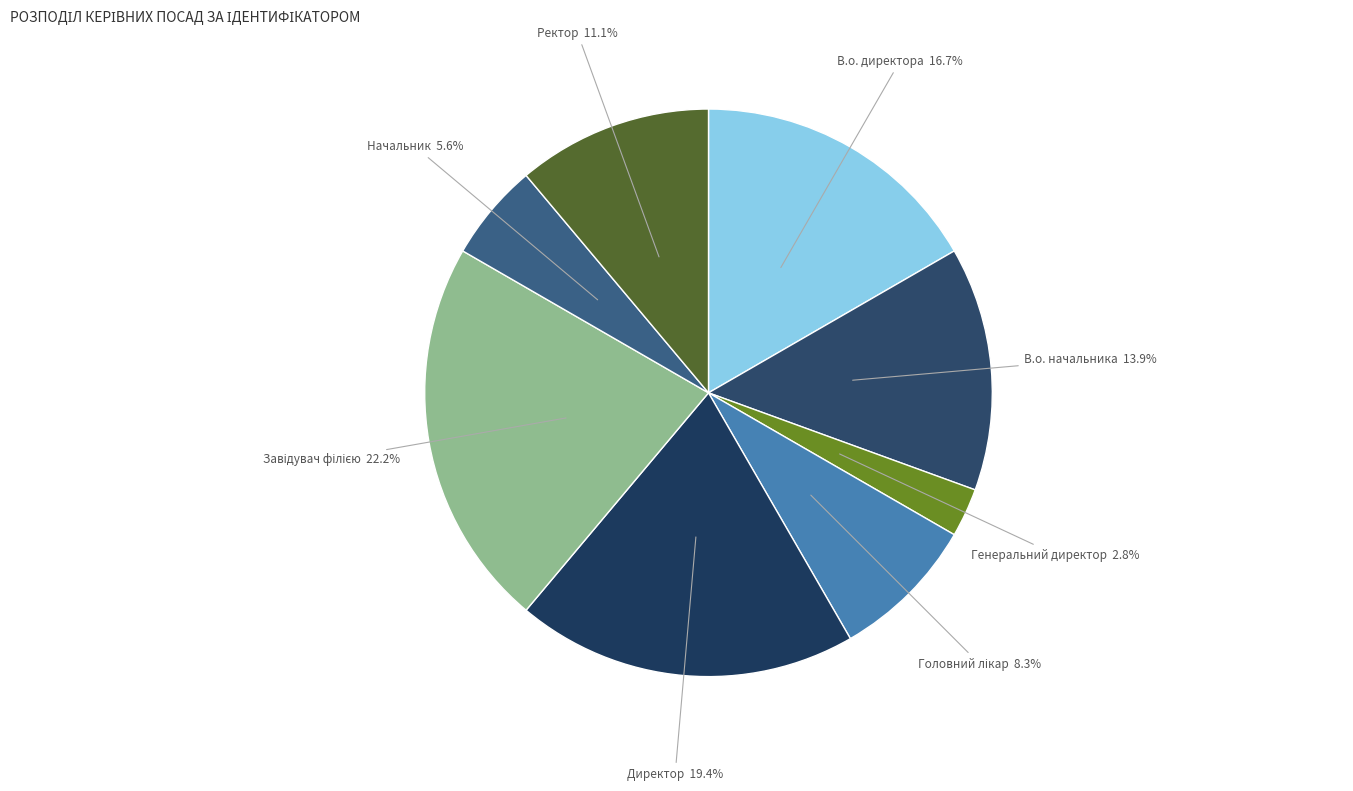

Does any single category account for the majority?

No